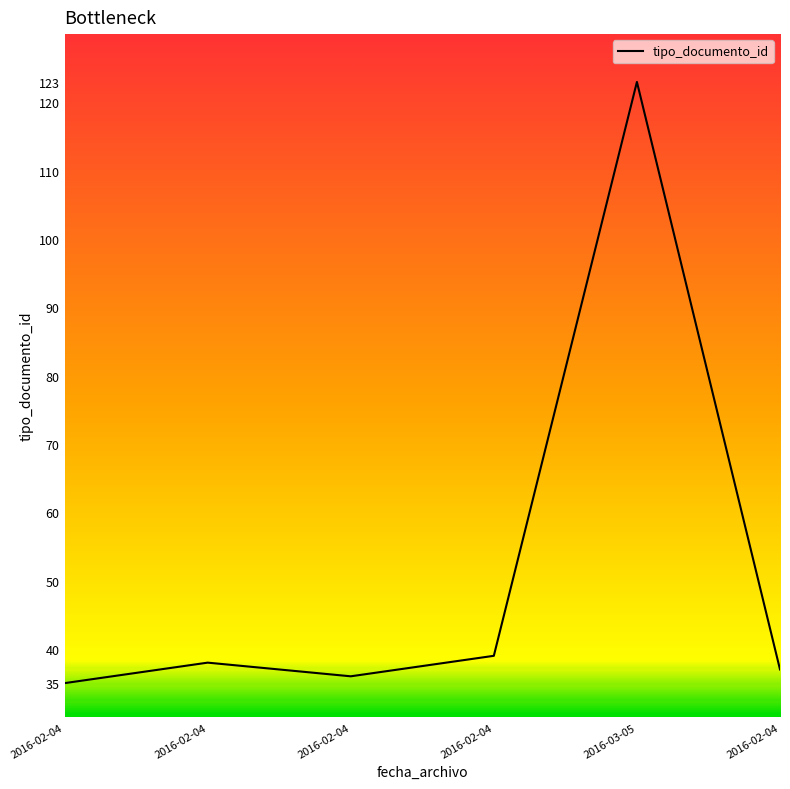

How many distinct data groups are displayed?

1